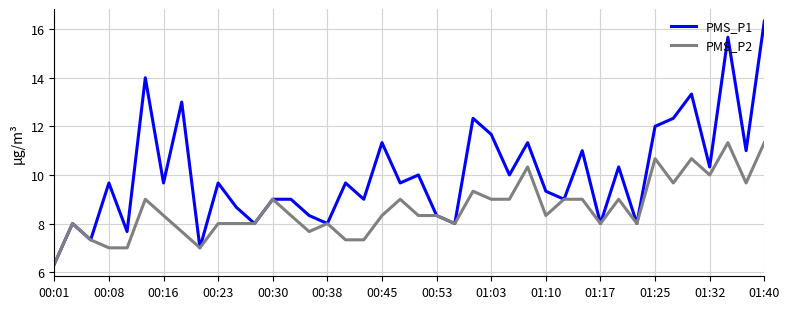

Which series has the largest total across all categories?

PMS_P1